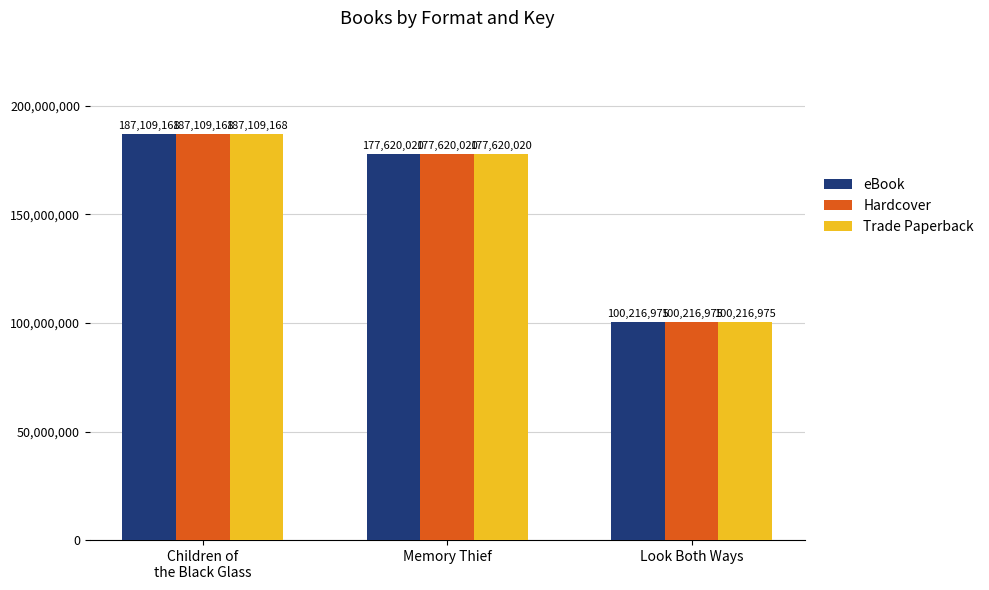

What is the difference between the eBook values at Children of
the Black Glass and Look Both Ways?

86892193